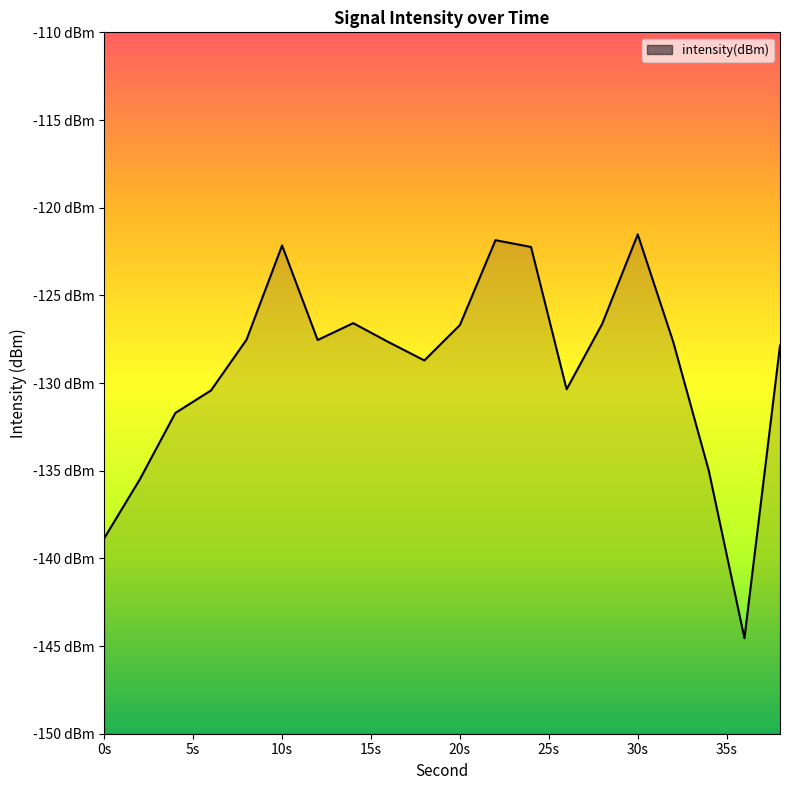

True or false: there are more than 0 points higher than both neighbors.

True